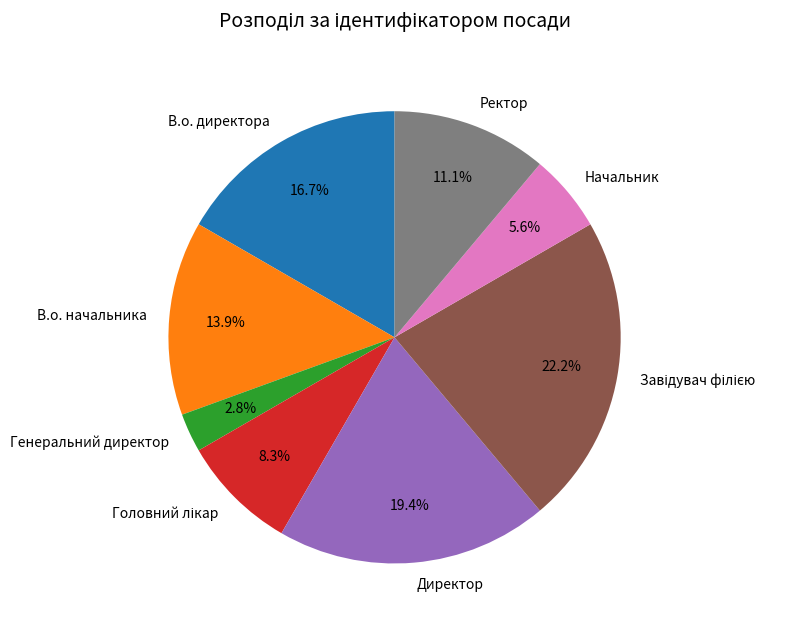

Which has a higher value, Ректор or Генеральний директор?

Ректор